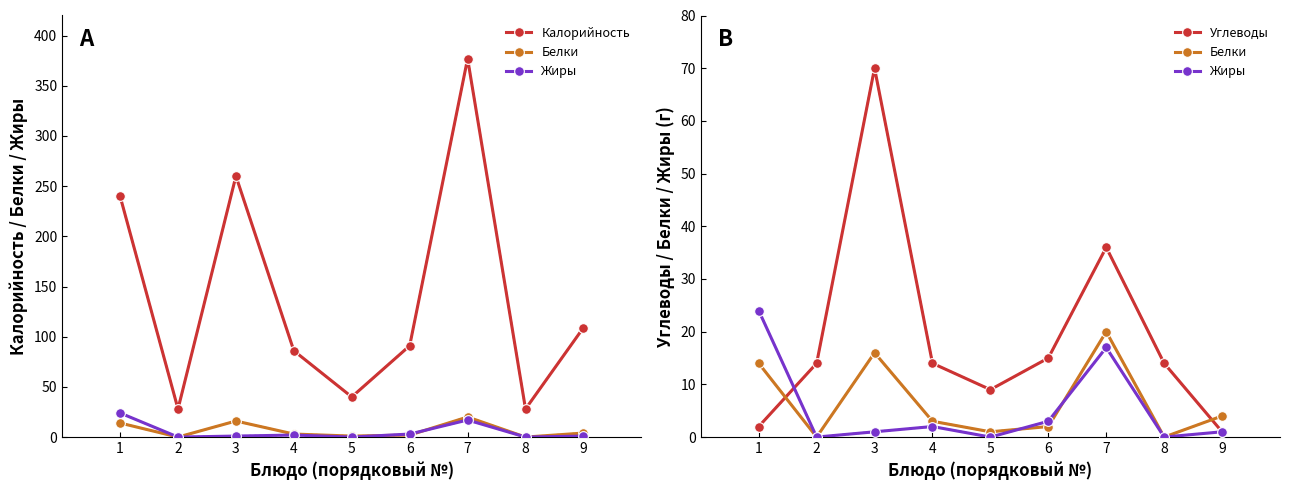

True or false: Калорийность and Жиры intersect in this chart.

False